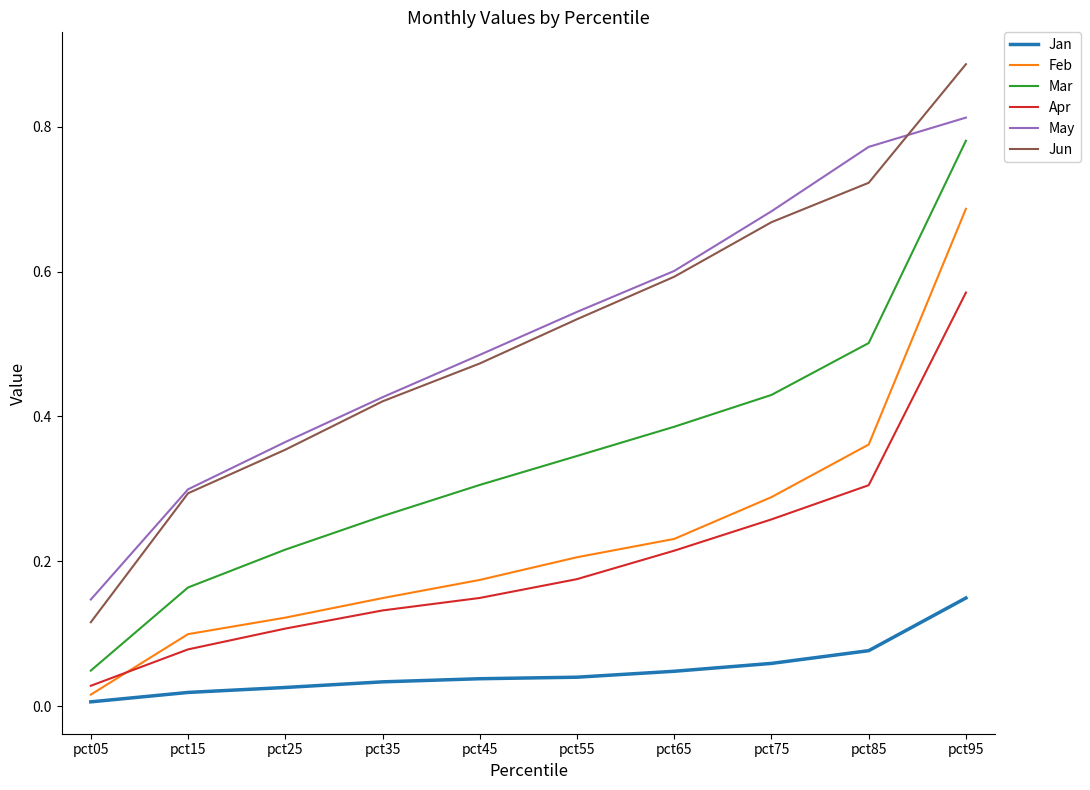

Which series changed the most between pct45 and pct85?

May